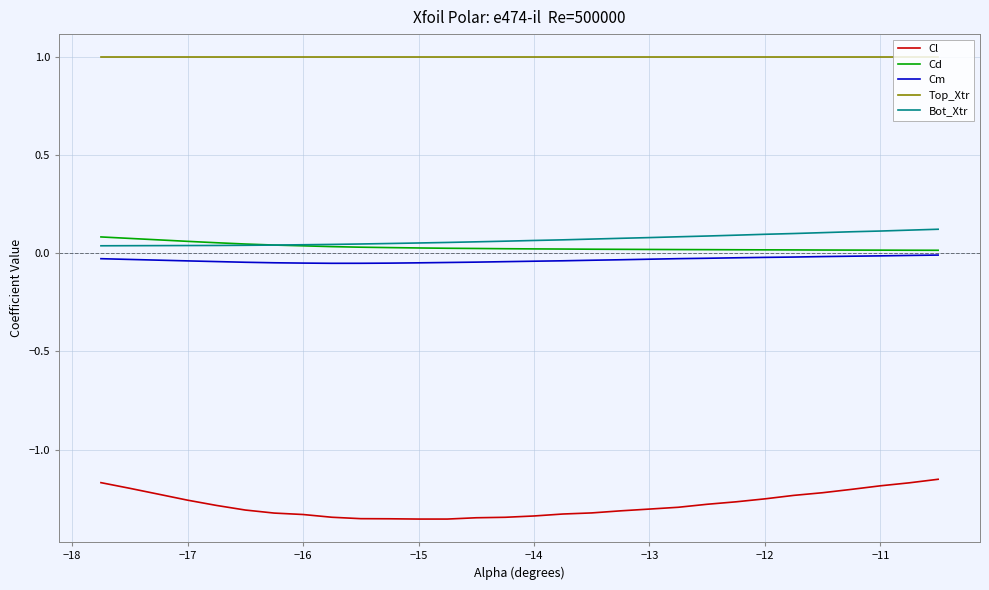

True or false: Top_Xtr and Cd intersect in this chart.

False